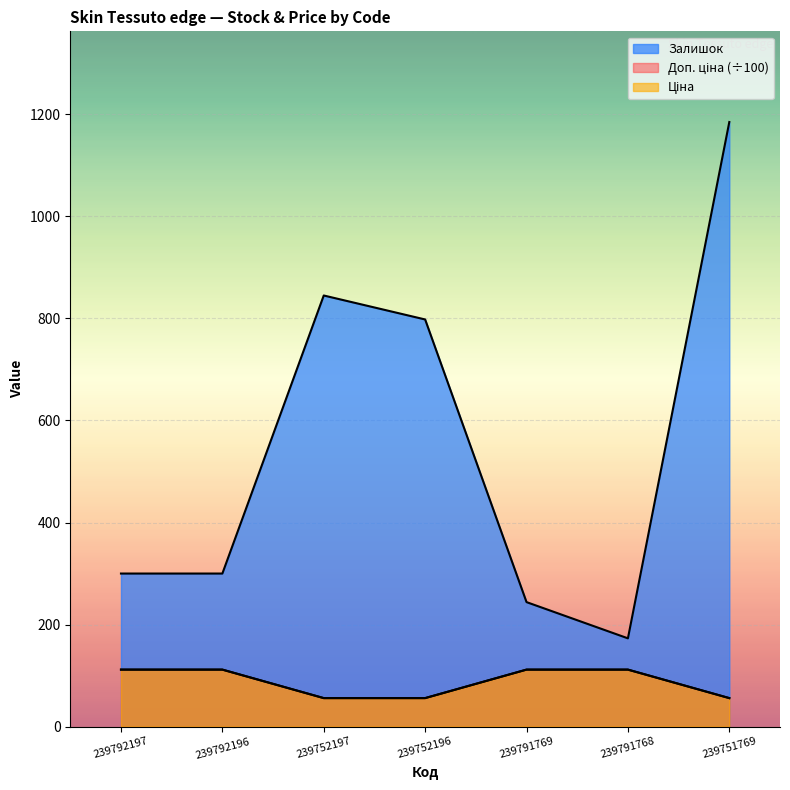

How many values in the Доп. ціна series are below 111?

3